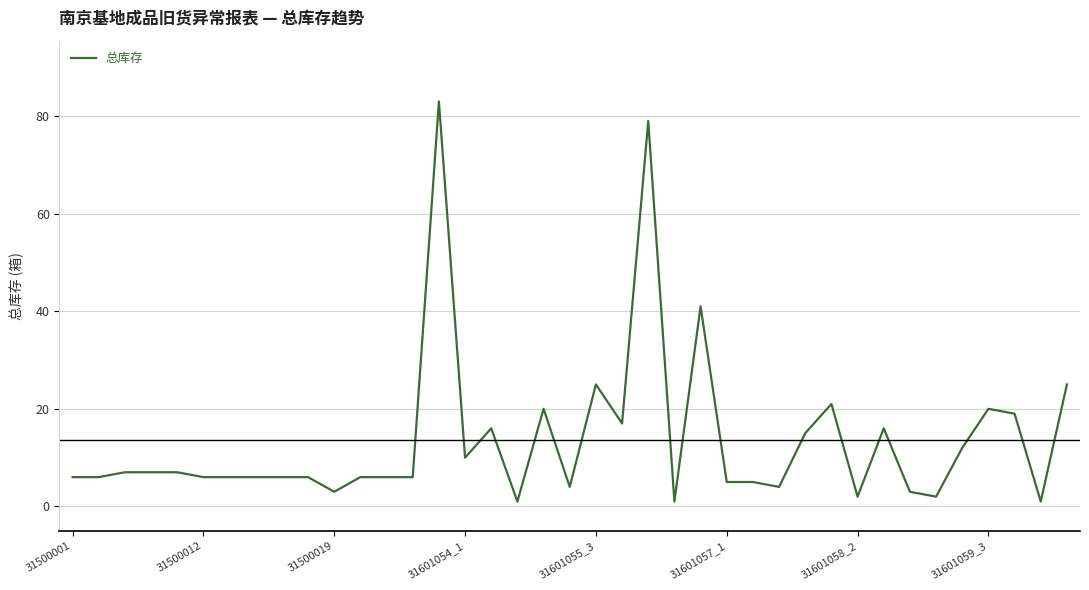

What is the greatest value displayed?

83